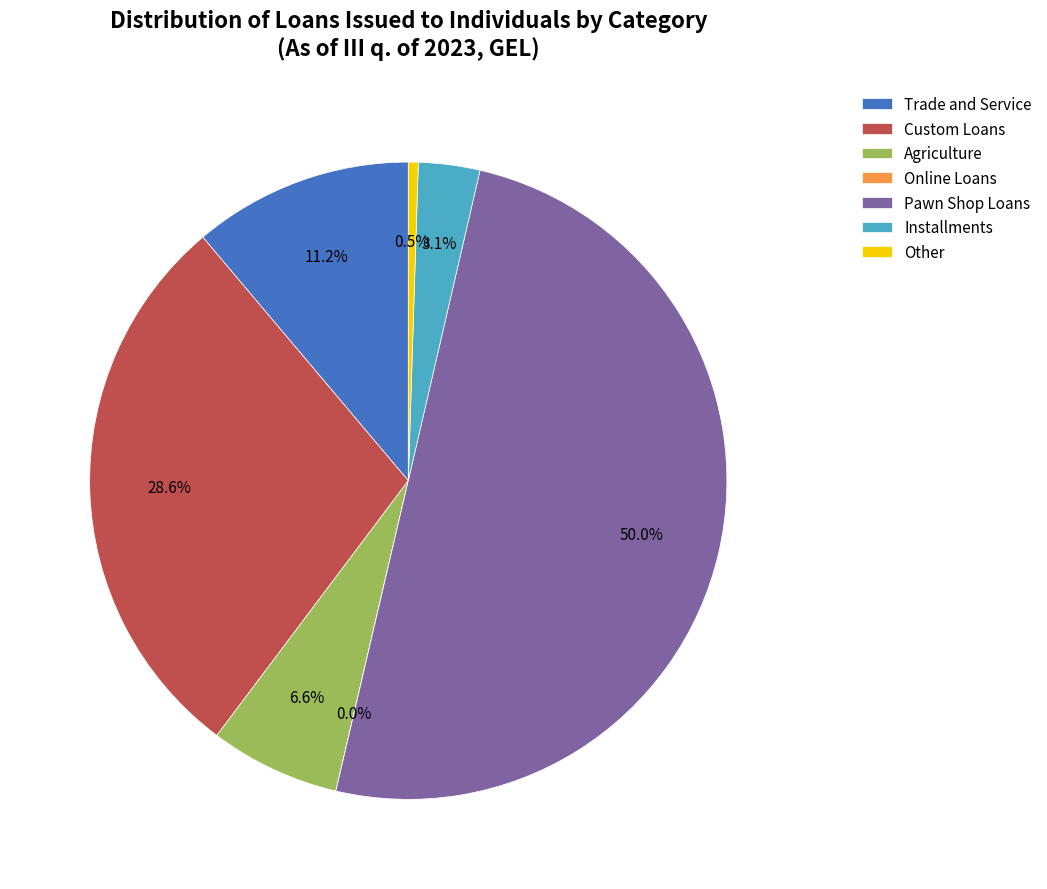

Is the sum of Agriculture and Trade and Service greater than half?

No